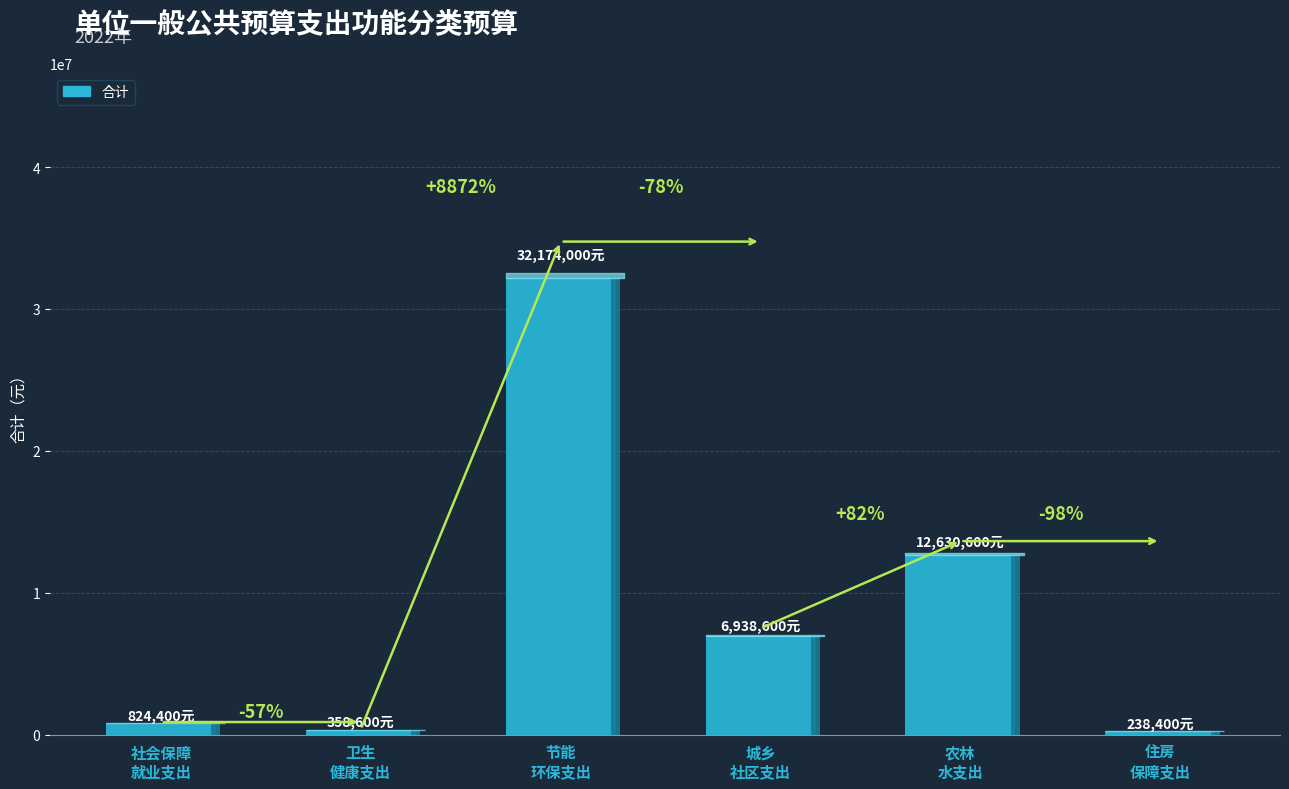

Which label corresponds to the smallest value in the chart?

住房保障支出